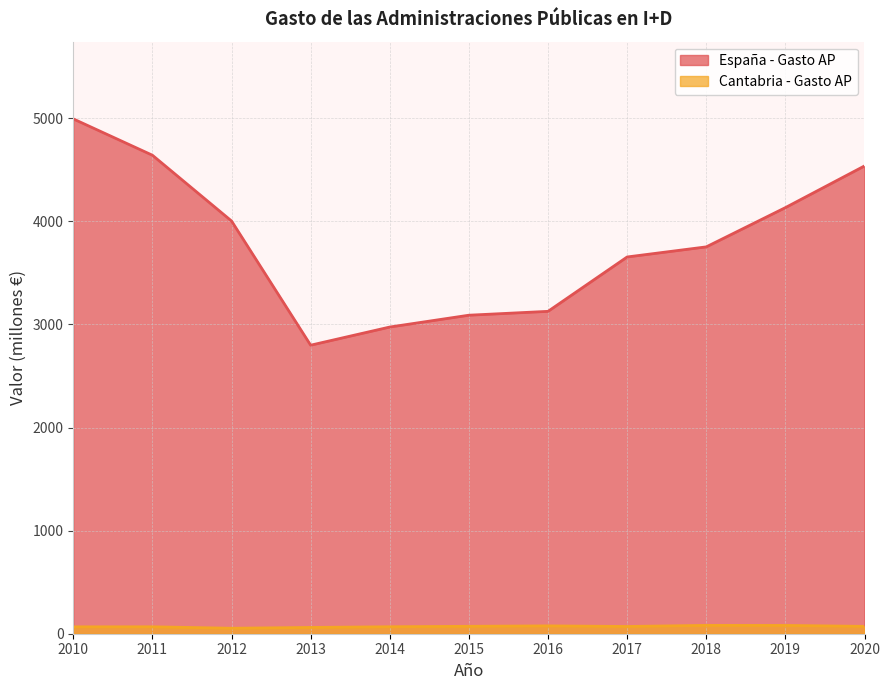

True or false: España - Gasto AP and Cantabria - Gasto AP cross at least once.

False